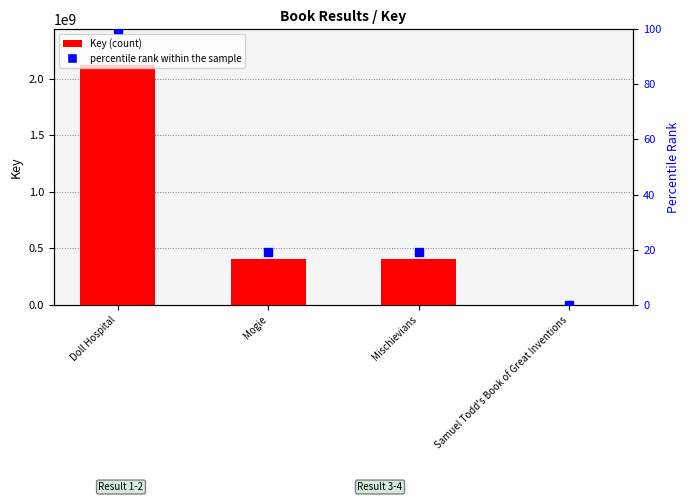

The Key (count) series shows 585235.4 at Samuel Todd's Book of Great Inventions. True or false?

False